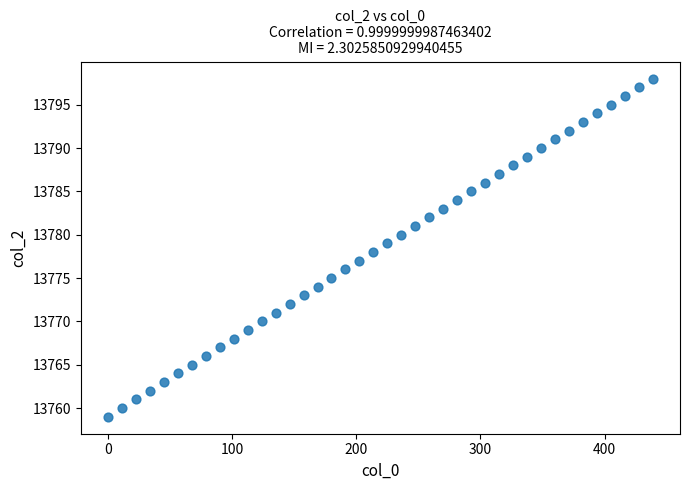

What is the range of Y values (max minus min)?

39